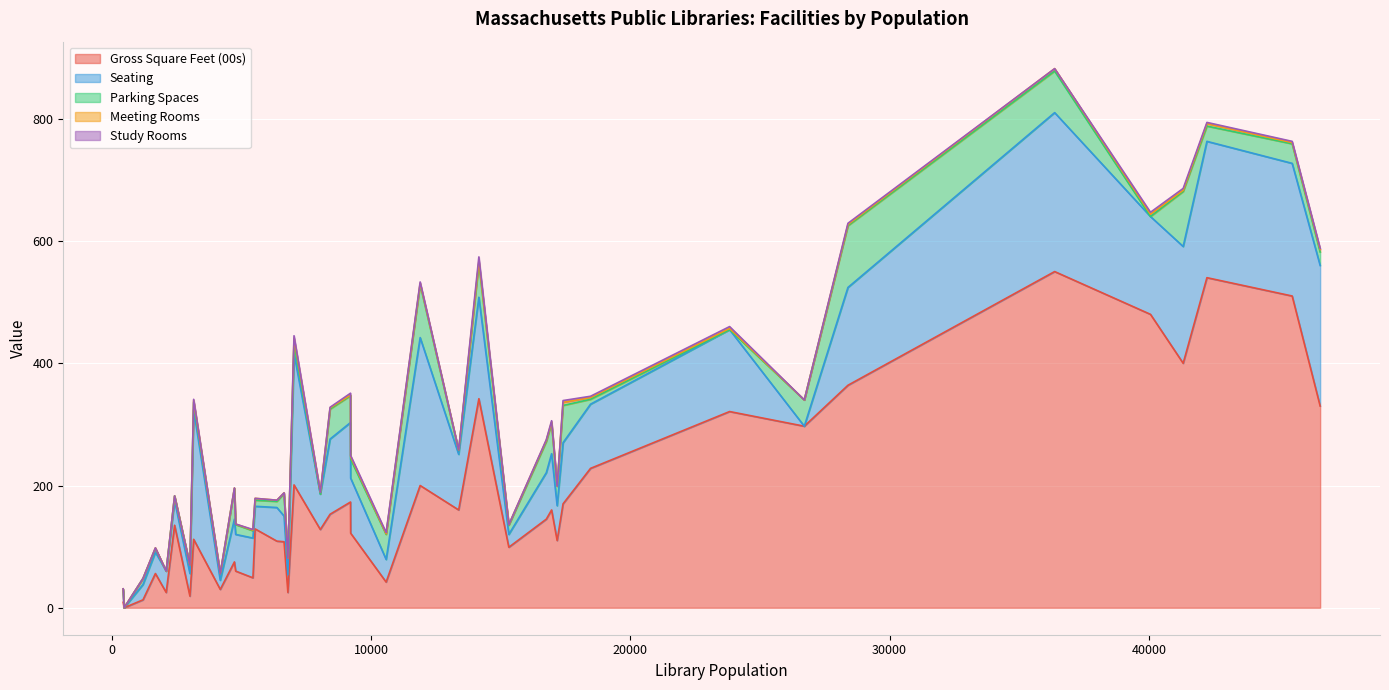

After their last crossing, which series has the higher values: Seating or Parking Spaces?

Seating